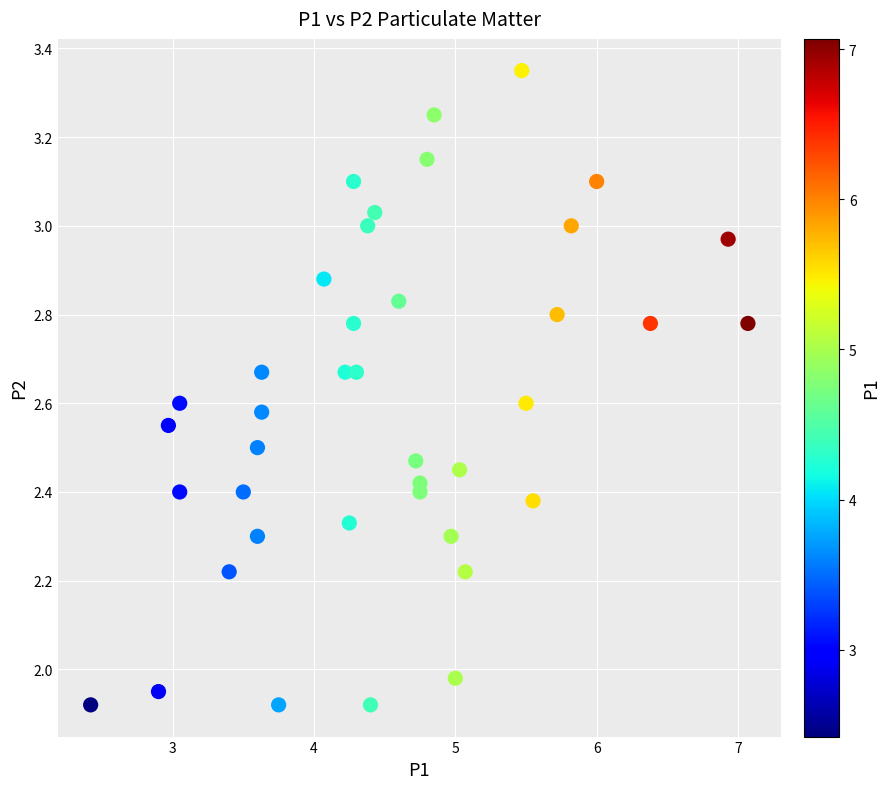

What is the range of Y values (max minus min)?

1.4